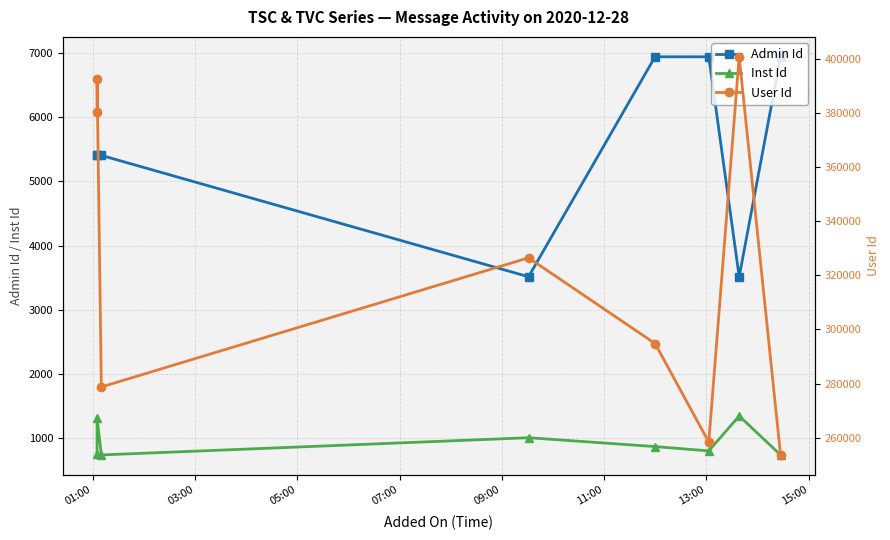

True or false: Admin Id and Inst Id cross at least once.

False